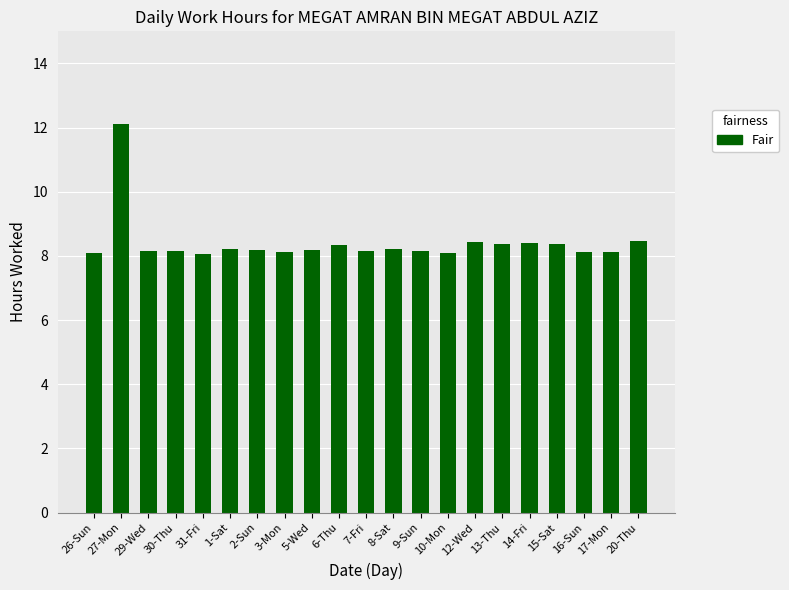

What is the smallest value displayed?

8.1